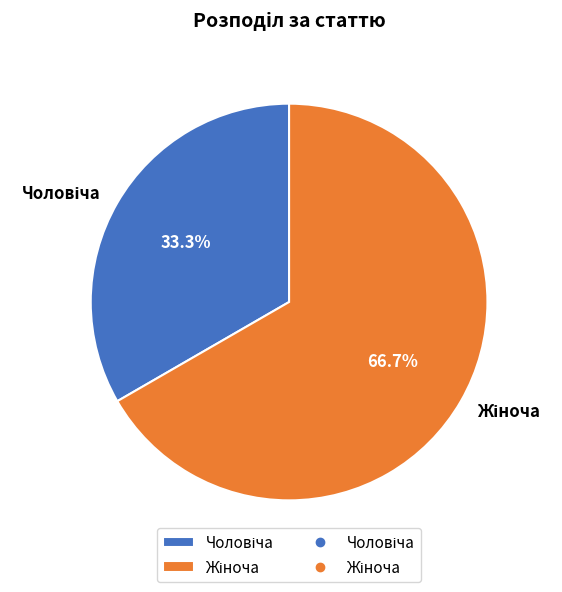

How many slices are in this pie chart?

2